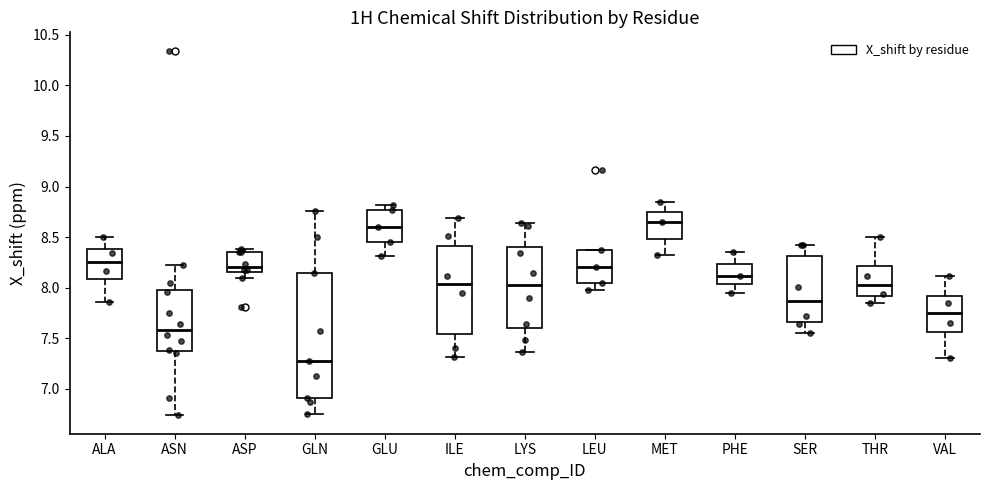

Reading left to right, read every box against the y-axis: the position of its median line, the range the box covers, and the ends of its whiskers. The values are not printed on the chart, so give them approximately, as read against the axis.

ALA: median 8.25, box 8.10 to 8.40, whiskers 7.85 to 8.50
ASN: median 7.60, box 7.40 to 8.00, whiskers 6.75 to 8.20
ASP: median 8.20, box 8.15 to 8.35, whiskers 8.10 to 8.40
GLN: median 7.30, box 6.90 to 8.15, whiskers 6.75 to 8.75
GLU: median 8.60, box 8.45 to 8.75, whiskers 8.30 to 8.80
ILE: median 8.05, box 7.55 to 8.40, whiskers 7.30 to 8.70
LYS: median 8.05, box 7.60 to 8.40, whiskers 7.35 to 8.65
LEU: median 8.20, box 8.05 to 8.40, whiskers 8.00 to 8.40
MET: median 8.65, box 8.50 to 8.75, whiskers 8.30 to 8.85
PHE: median 8.10, box 8.05 to 8.25, whiskers 7.95 to 8.35
SER: median 7.85, box 7.65 to 8.30, whiskers 7.55 to 8.45
THR: median 8.05, box 7.90 to 8.20, whiskers 7.85 to 8.50
VAL: median 7.75, box 7.55 to 7.90, whiskers 7.30 to 8.10